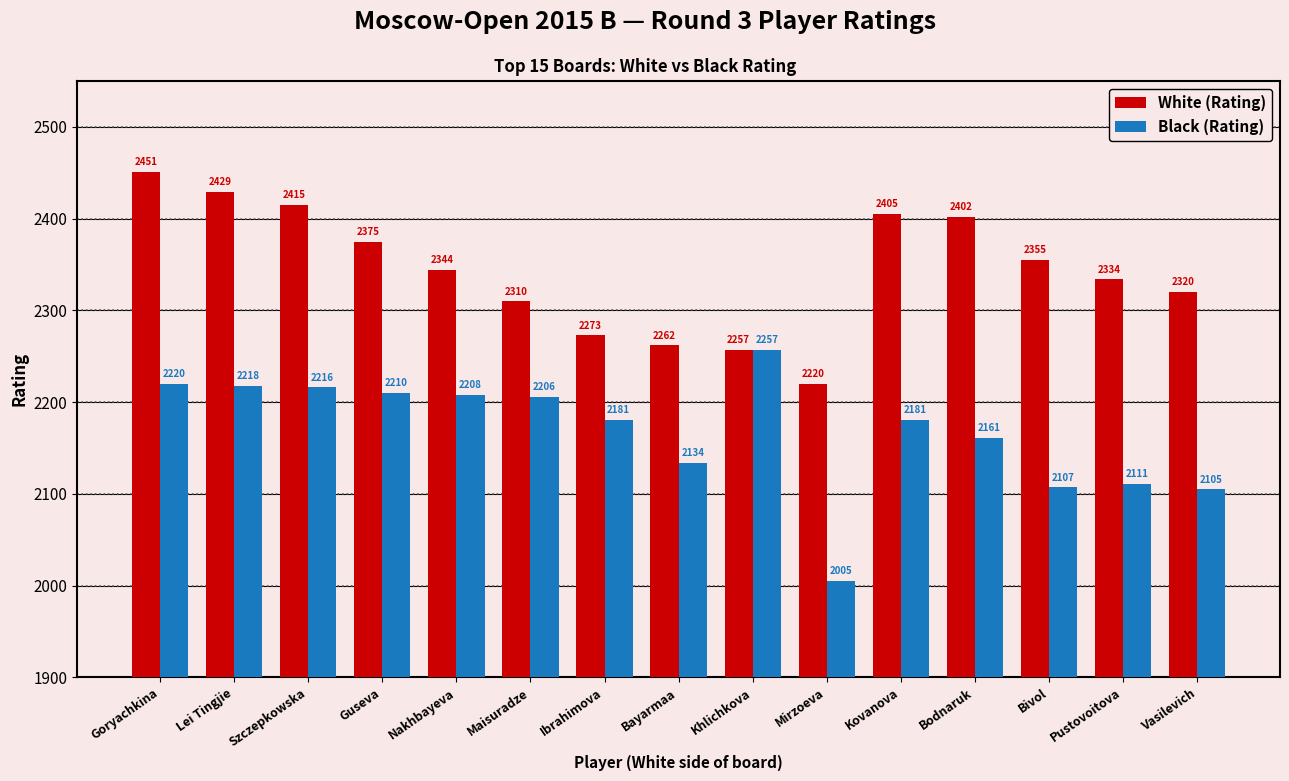

Rank the categories by White (Rating) value from highest to lowest.

Goryachkina, Lei Tingjie, Szczepkowska, Kovanova, Bodnaruk, Guseva, Bivol, Nakhbayeva, Pustovoitova, Vasilevich, Maisuradze, Ibrahimova, Bayarmaa, Khlichkova, Mirzoeva